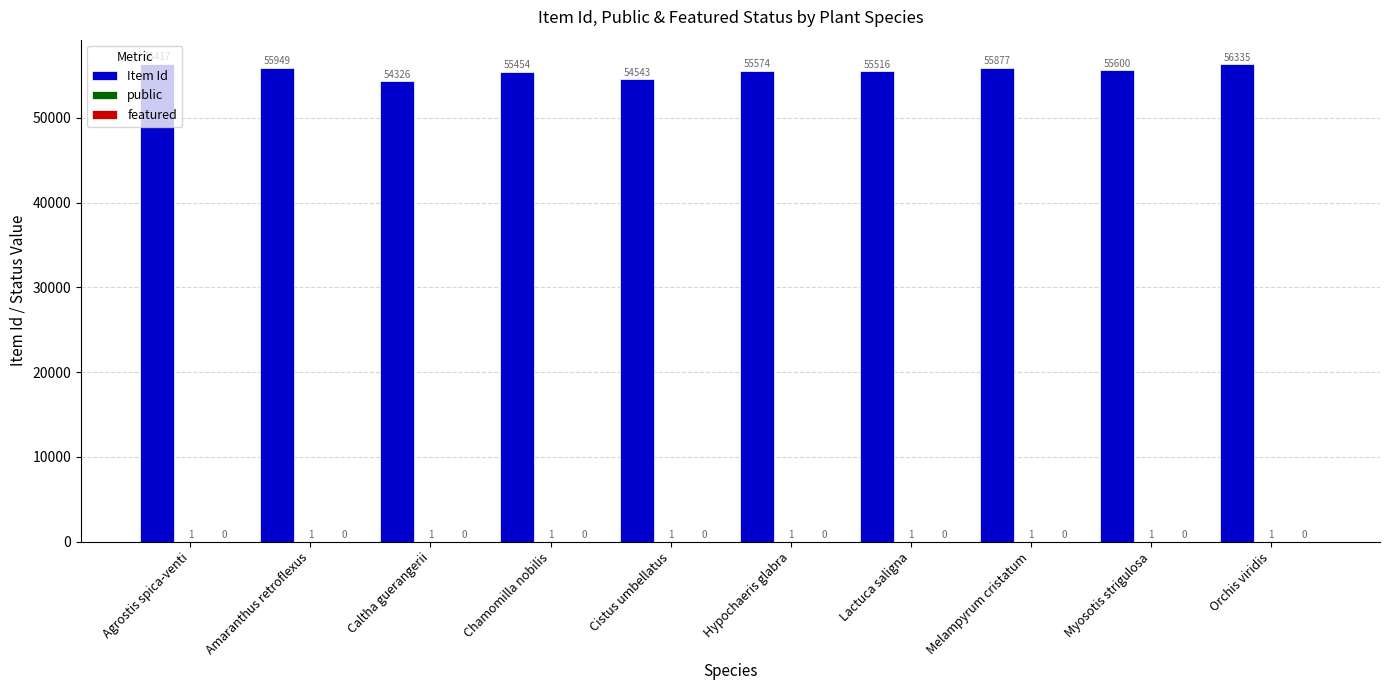

Which series has the largest total across all categories?

Item Id